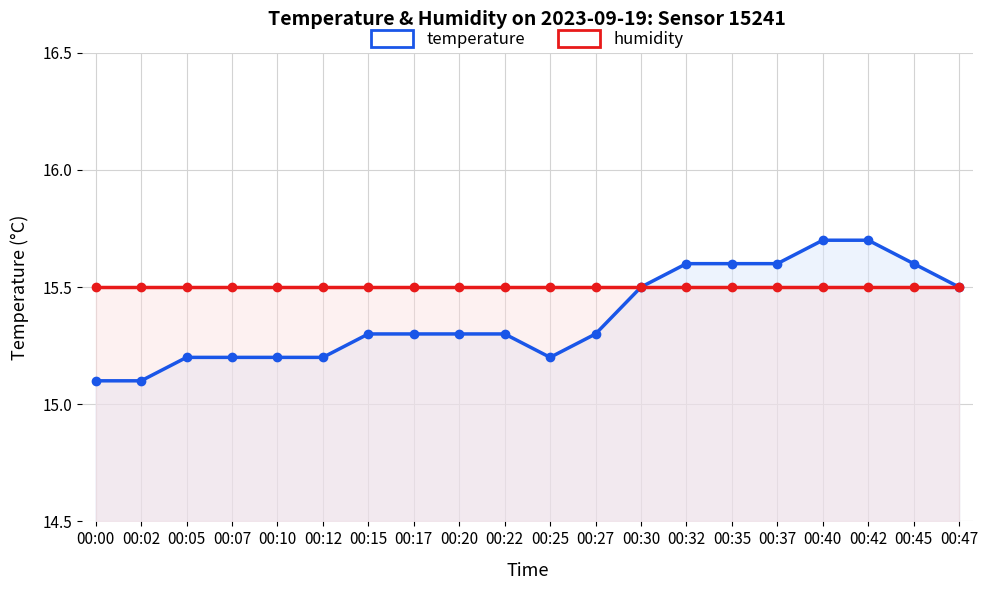

Reading left to right, list all the values displayed in this chart.

temperature: 15.1	15.1	15.2	15.2	15.2	15.2	15.3	15.3	15.3	15.3	15.2	15.3	15.5	15.6	15.6	15.6	15.7	15.7	15.6	15.5
humidity: 15.5	15.5	15.5	15.5	15.5	15.5	15.5	15.5	15.5	15.5	15.5	15.5	15.5	15.5	15.5	15.5	15.5	15.5	15.5	15.5